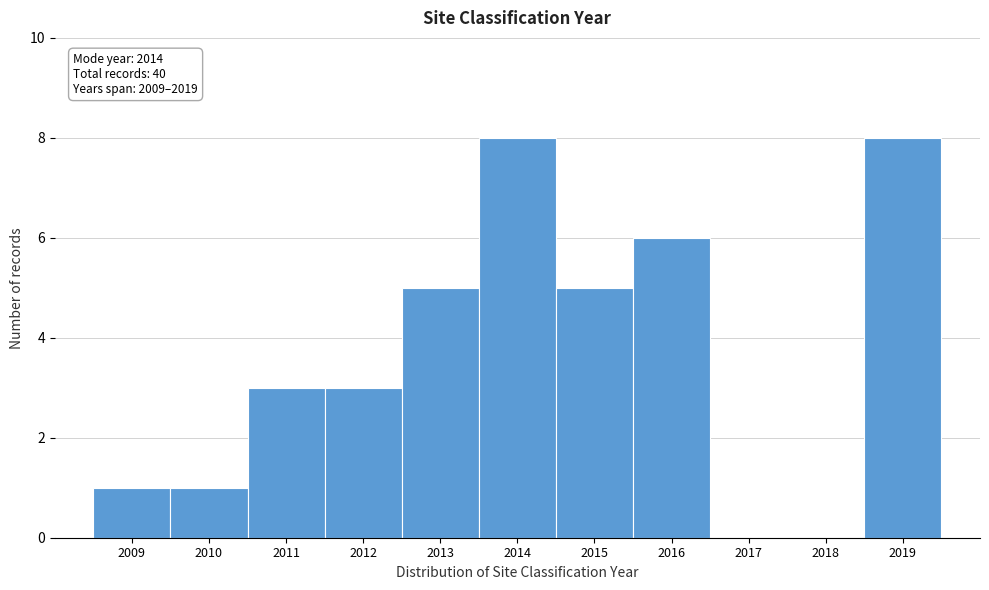

Reading right to left, extract all data points from this chart.

2019=8	2018=0	2017=0	2016=6	2015=5	2014=8	2013=5	2012=3	2011=3	2010=1	2009=1